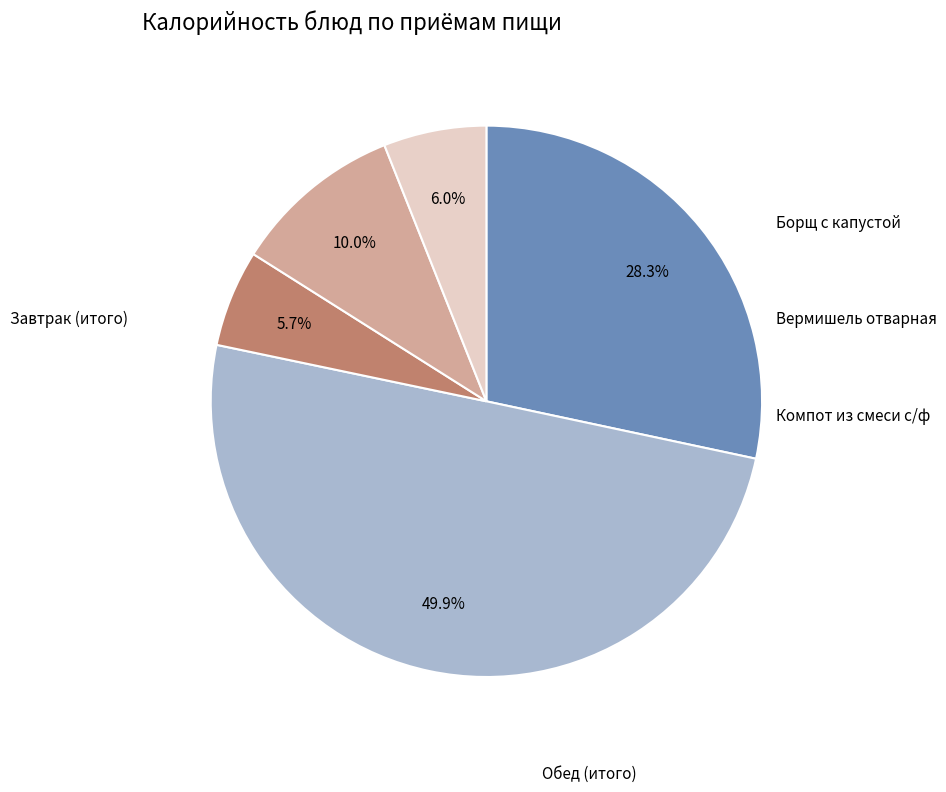

Does any single category account for the majority?

No